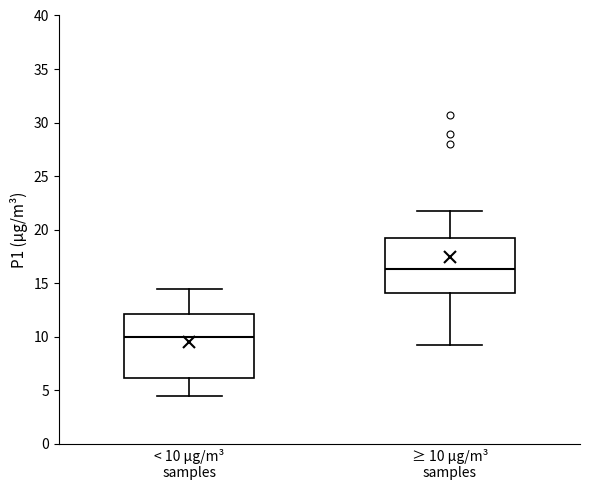

Which box is the tallest, from its lower edge to its upper edge?

< 10 µg/m³ samples